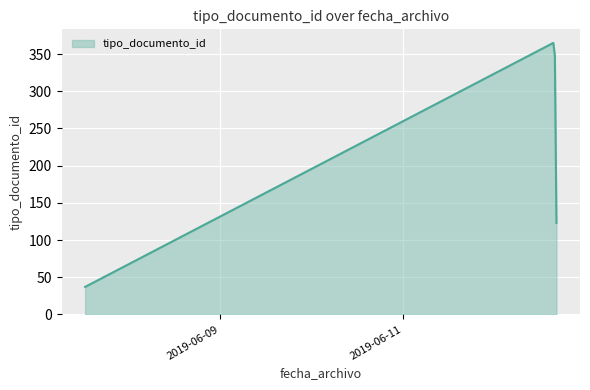

What is the greatest value displayed?

365.0